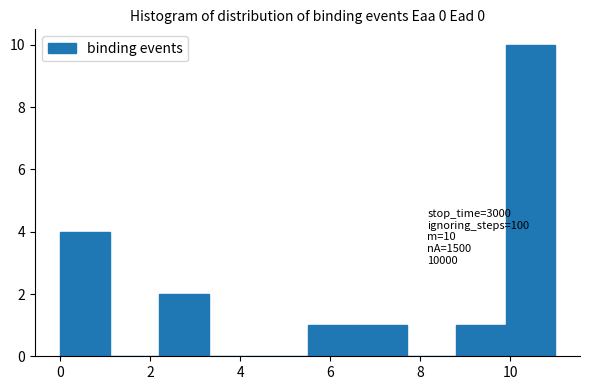

Which range on the x-axis has the tallest bar?

9.9 to 11.0